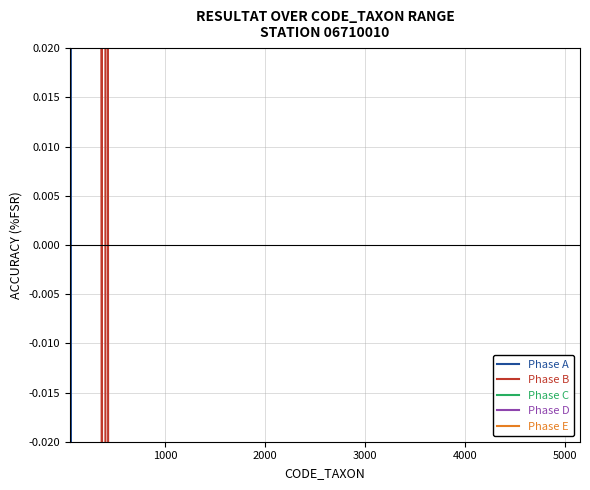

Reading left to right, extract all data points from this chart.

Phase A: 0.5	-0.5	-0.4	-0.5	-0.5	-0.5	-0.5	-0.5	-0.4	-0.5	-0.5	-0.4	-0.5	-0.5	-0.5	-0.5	-0.5	-0.5	-0.5	-0.5	-0.5	-0.5	-0.5	-0.5
Phase B: -0.4	-0.5	-0.5	-0.5	-0.5	-0.5	-0.5	-0.5	0.0	-0.5	0.5	-0.5	-0.5	-0.5	-0.5	-0.5	-0.5	-0.5	-0.5	-0.5	-0.5	-0.5	-0.5	-0.5
Phase C: -0.5	-0.5	-0.5	-0.5	-0.5	-0.5	-0.5	-0.5	-0.4	-0.5	-0.1	-0.5	-0.5	-0.5	-0.5	-0.5	-0.5	-0.5	-0.5	-0.5	-0.5	-0.5	-0.5	-0.5
Phase D: -0.5	-0.5	-0.5	-0.5	-0.5	-0.5	-0.5	-0.5	-0.4	-0.5	-0.4	-0.5	-0.5	-0.5	-0.5	-0.5	-0.5	-0.5	-0.5	-0.5	-0.5	-0.5	-0.5	-0.5
Phase E: -0.5	-0.5	-0.5	-0.5	-0.5	-0.5	-0.5	-0.5	-0.5	-0.5	-0.5	-0.5	-0.5	-0.5	-0.5	-0.5	-0.5	-0.5	-0.5	-0.5	-0.5	-0.5	-0.5	-0.5